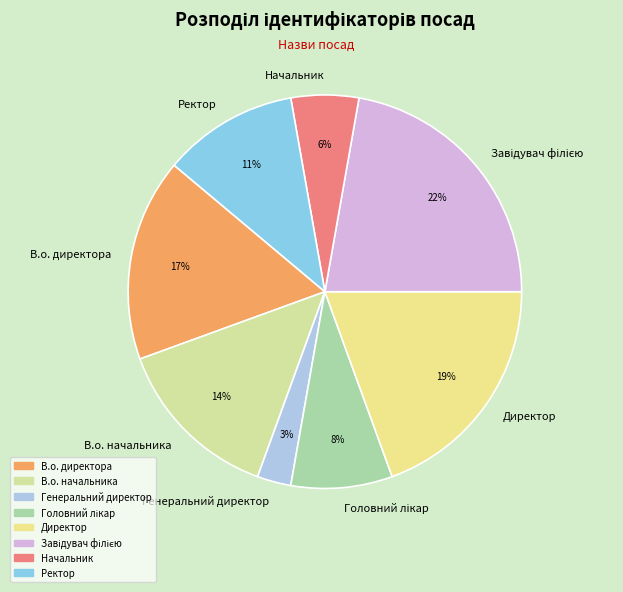

How many segments does this pie chart have?

8